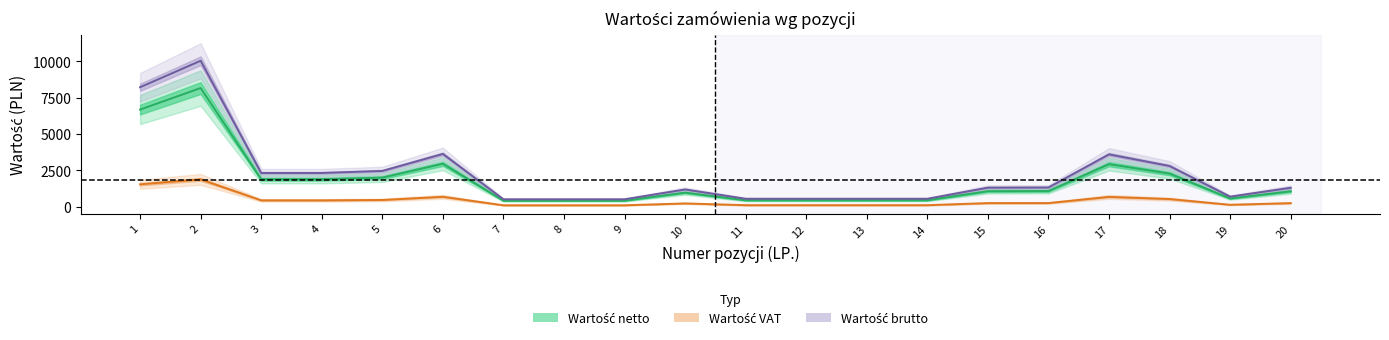

What is the value of the Wartość ogółem netto point at the 15th from the left?

1064.0